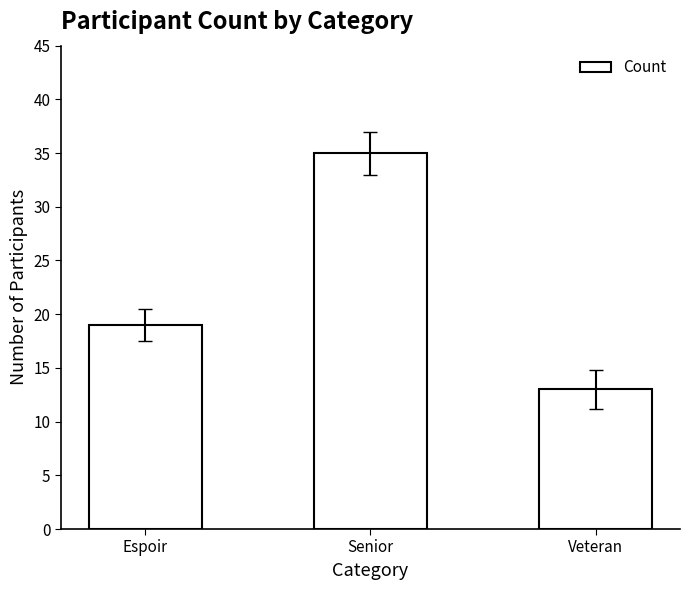

Count the number of data series in this chart.

1